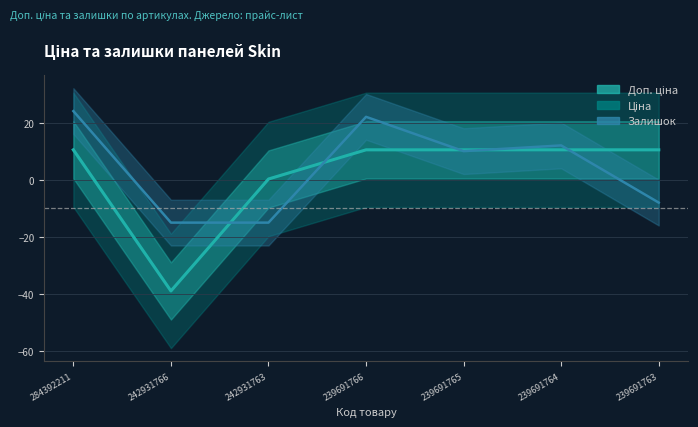

Which has a higher value, 239691764 or 242931766?

239691764